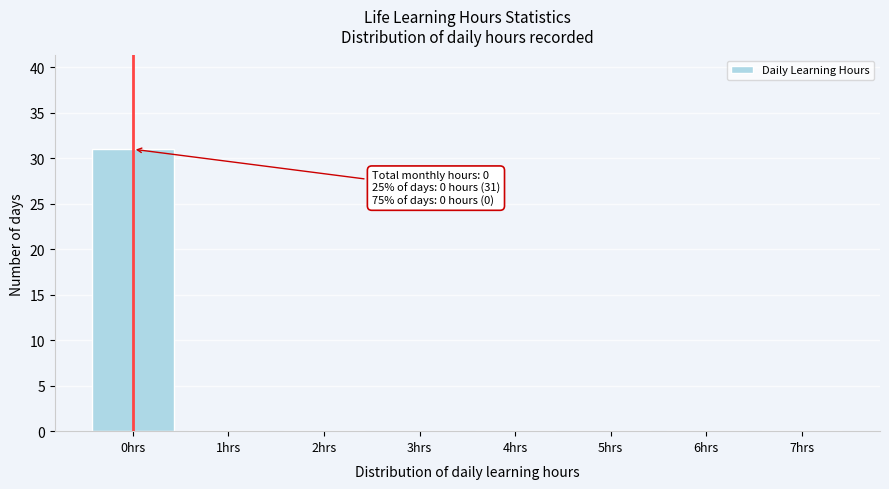

Reading right to left, transcribe all the data shown in this chart.

7hrs=0	6hrs=0	5hrs=0	4hrs=0	3hrs=0	2hrs=0	1hrs=0	0hrs=31